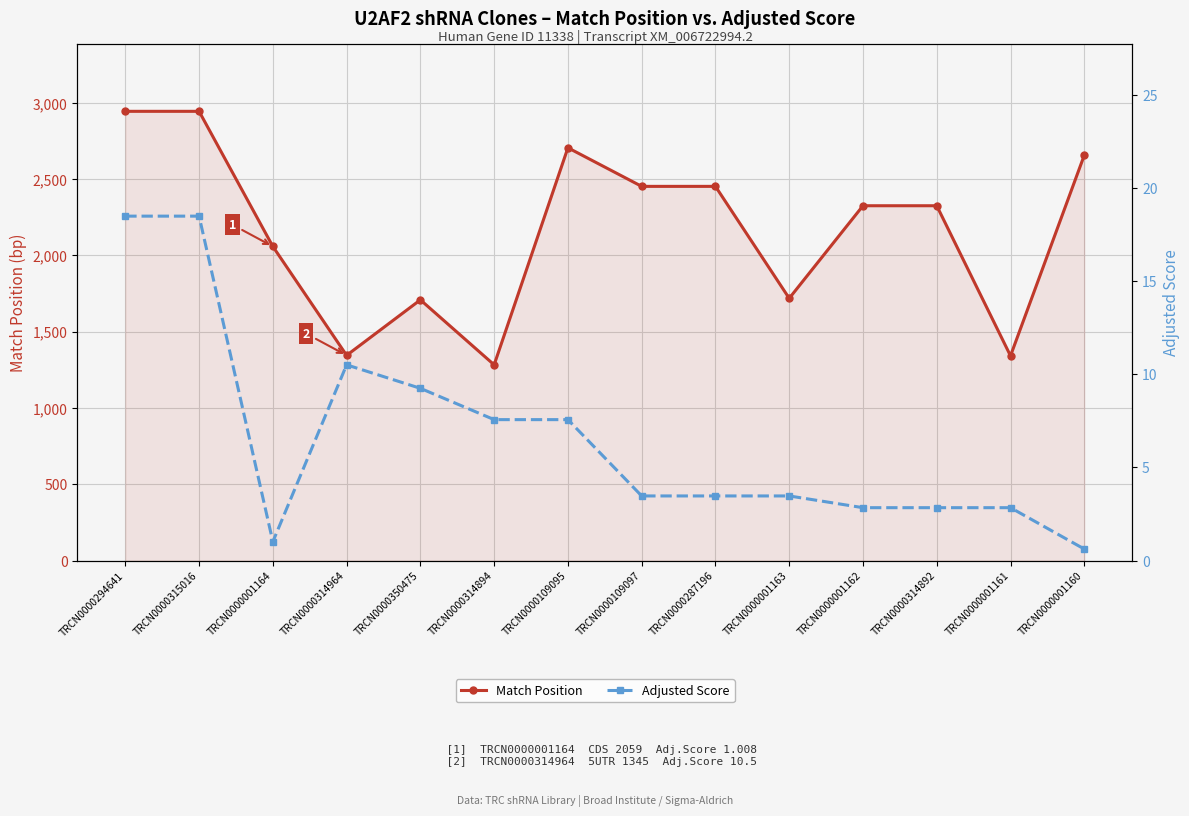

True or false: Match Position and Adjusted Score intersect in this chart.

False